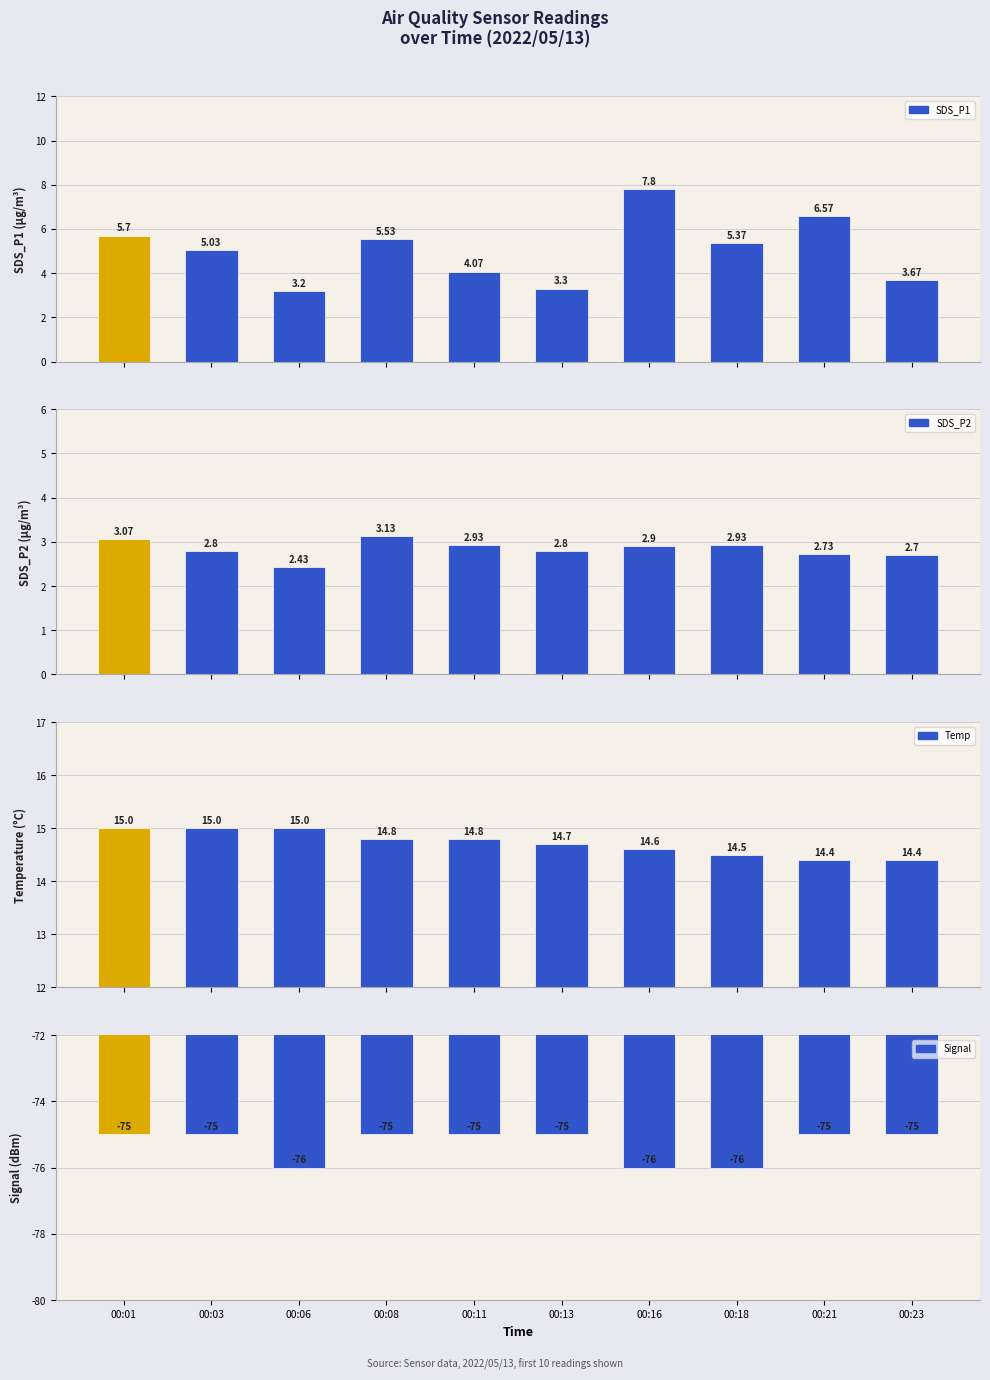

What is the difference between the maximum and minimum values in the Signal series?

1.0